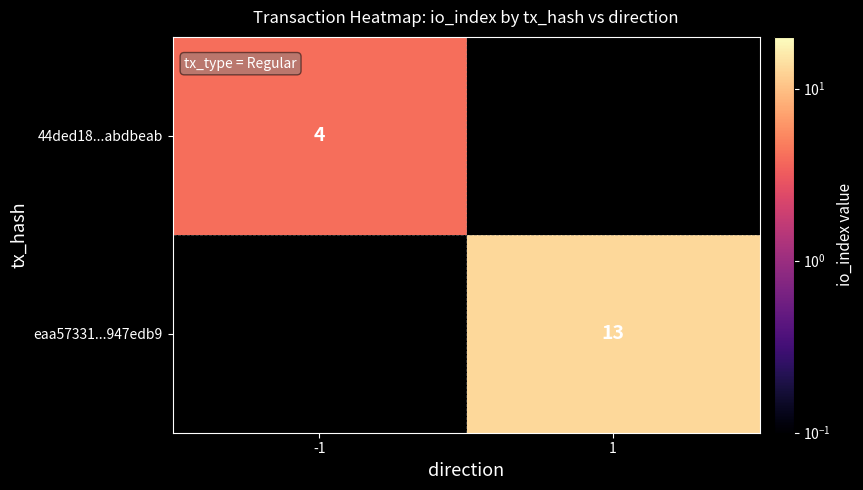

Which category has the highest value across all series?

1